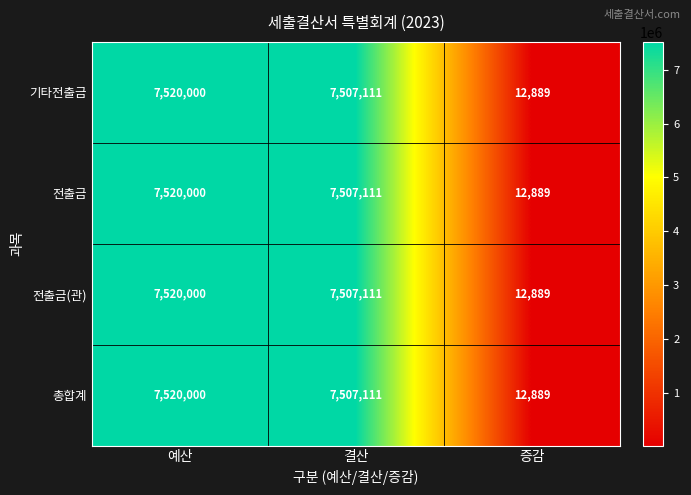

Count the number of categories in the chart.

3